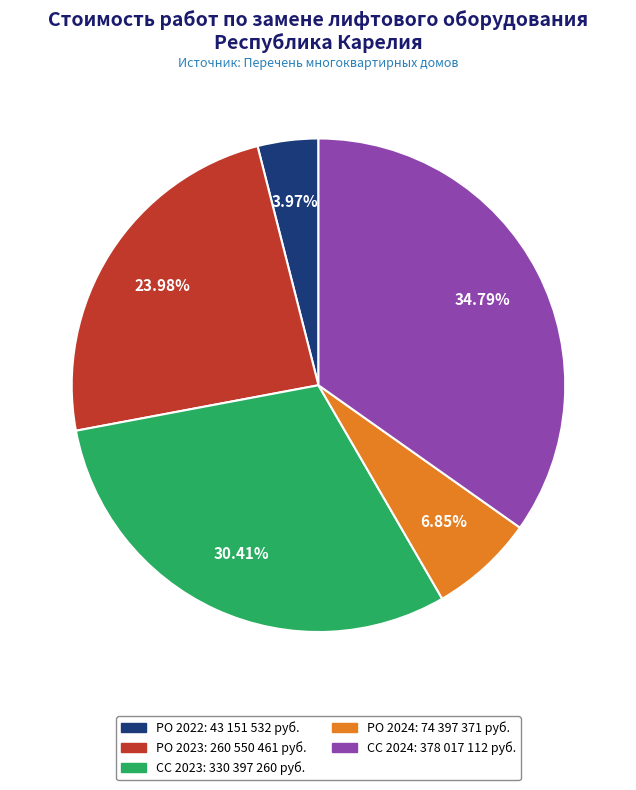

True or false: РО 2023 accounts for 24% of the total.

True